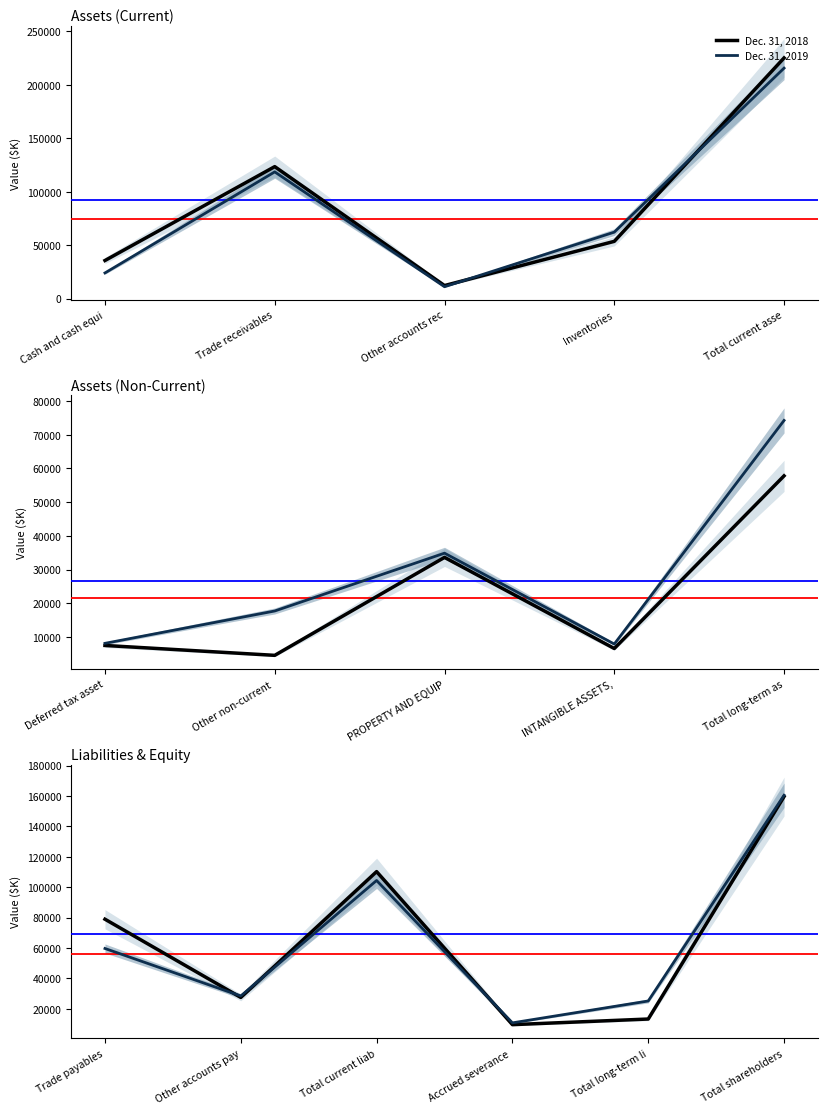

What is the difference between the maximum and minimum values in the Dec. 31, 2019 series?

149712